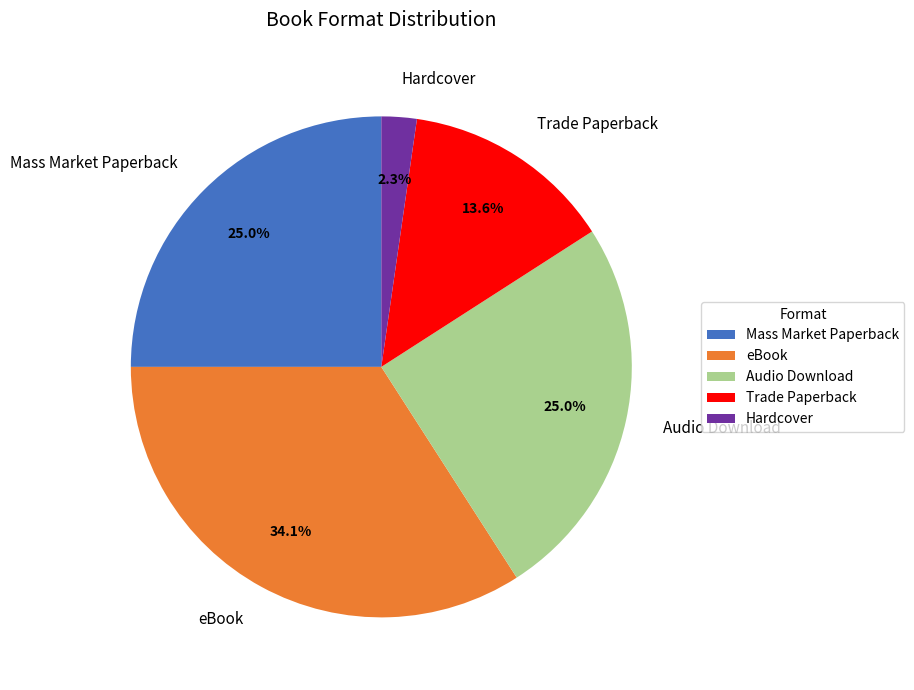

To the nearest percent, what is the average slice percentage?

20%